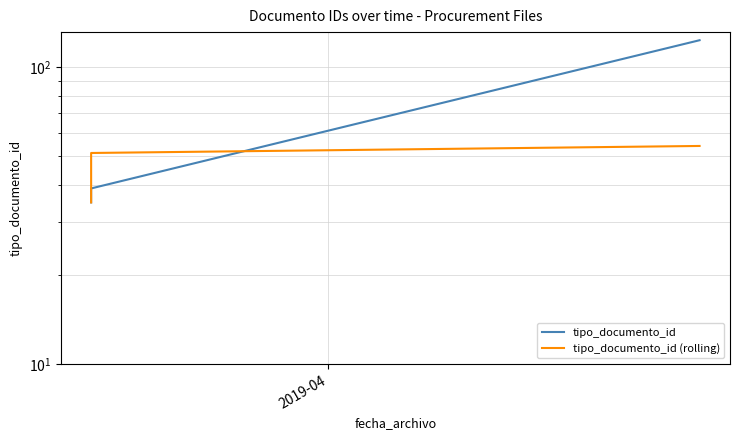

What is the difference between the maximum and minimum values in the tipo_documento_id series?

88.0